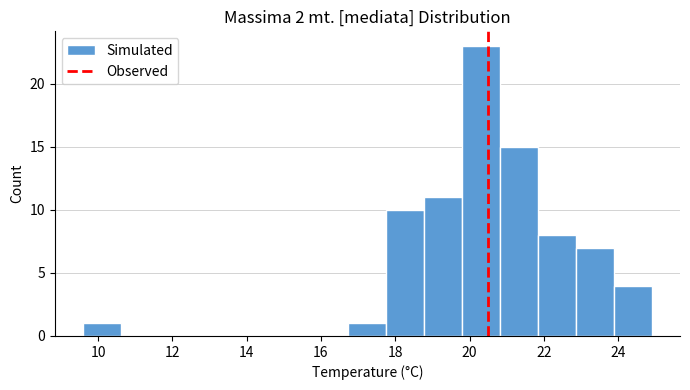

What is the height of the bar covering 21.84 to 22.86 on the x-axis? Neither the bar edges nor the heights are printed on the chart, so give them approximately, as read against the axes.

8